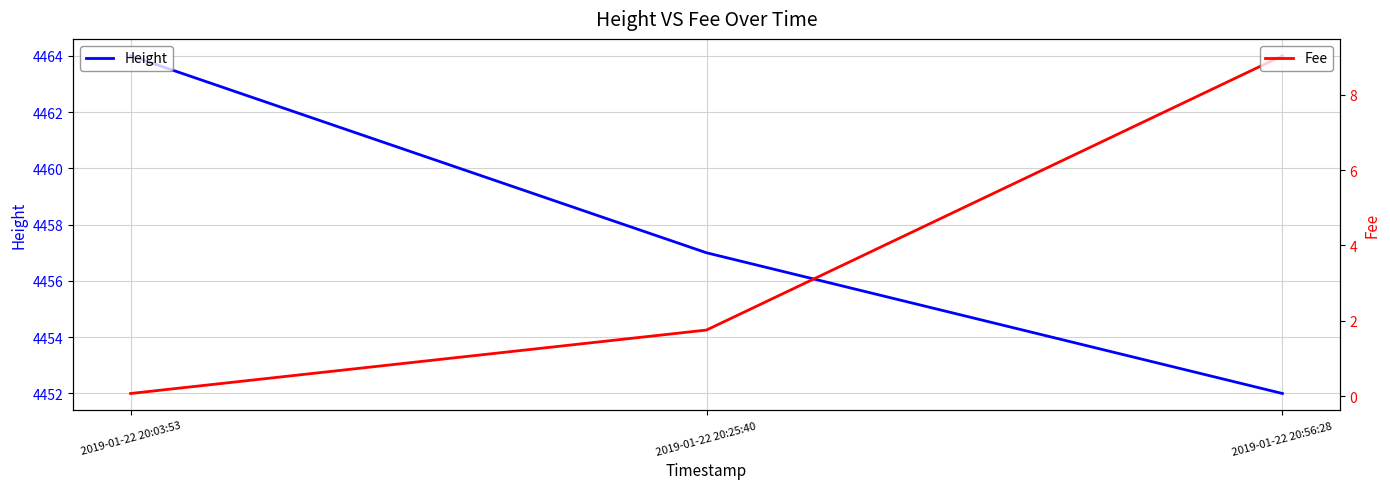

Reading left to right, list all the values displayed in this chart.

Height: 4464.0	4457.0	4452.0
Fee: 0.1	1.8	9.0